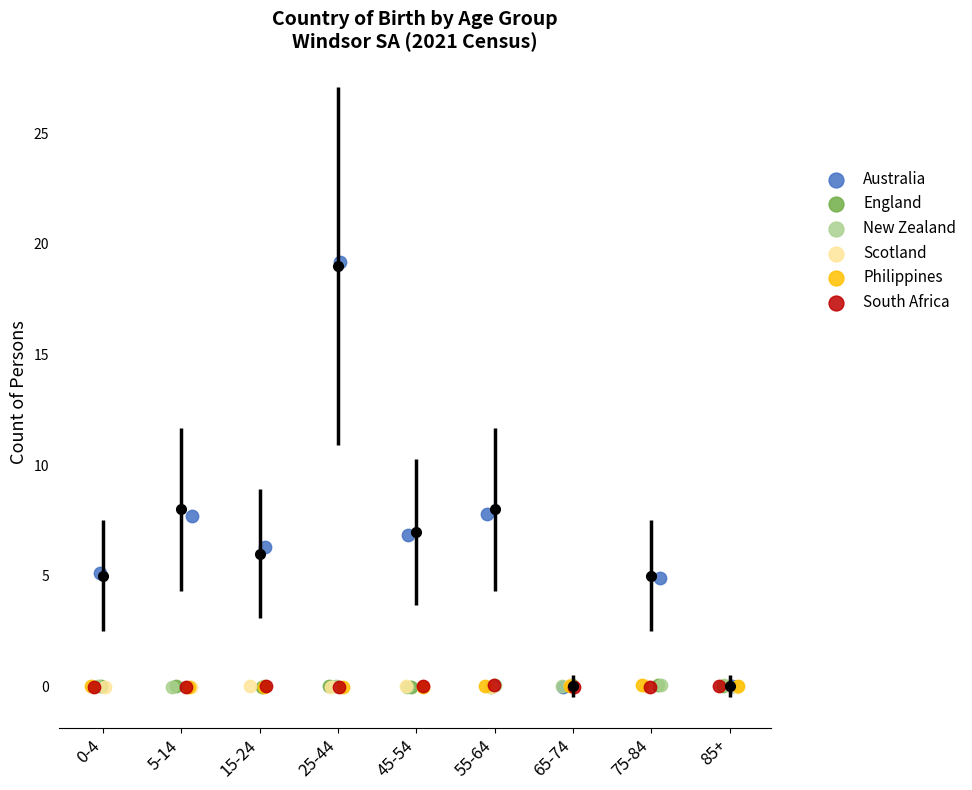

Which series has the widest spread of Y values?

Australia